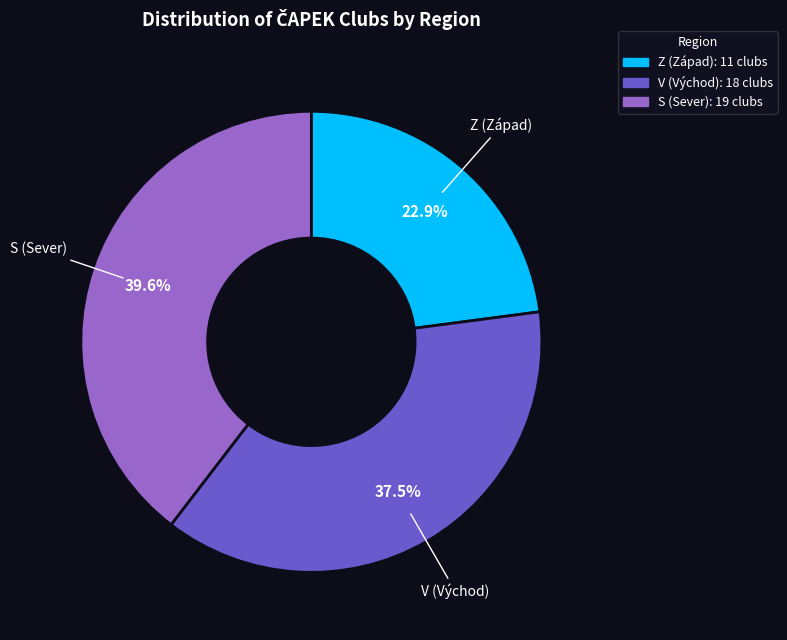

Approximately how many times larger is the value at V compared to S?

0.9